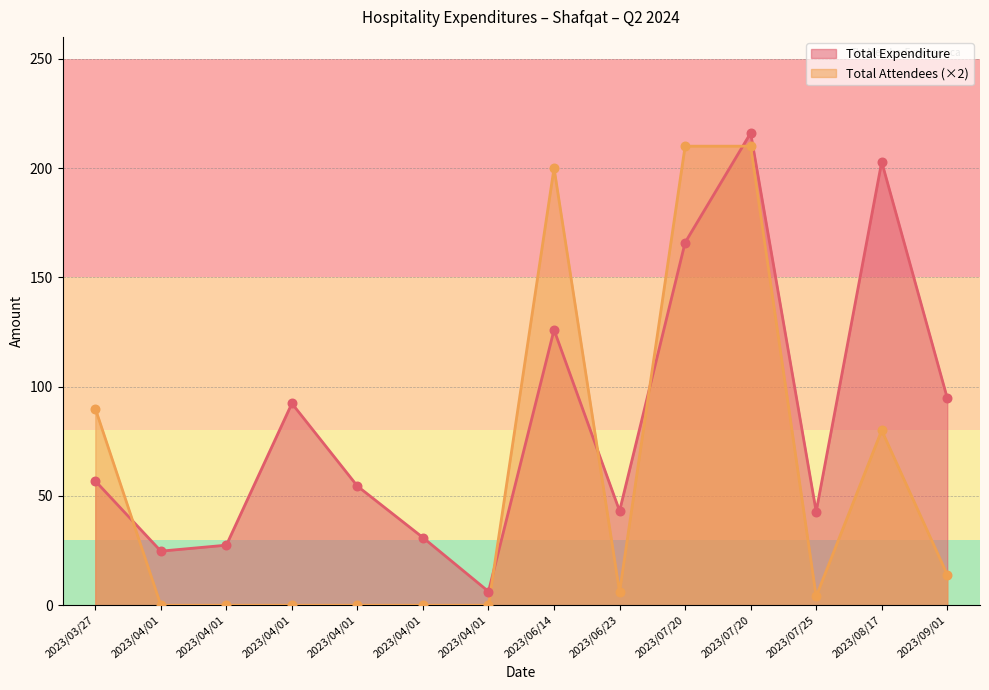

What is the total value across all series at 2023/07/25?

46.8